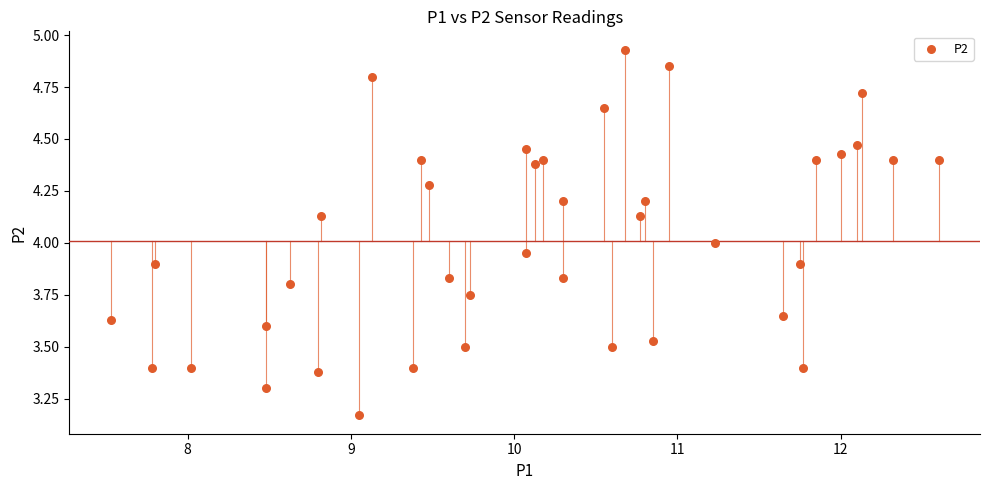

What is the range of Y values (max minus min)?

1.8